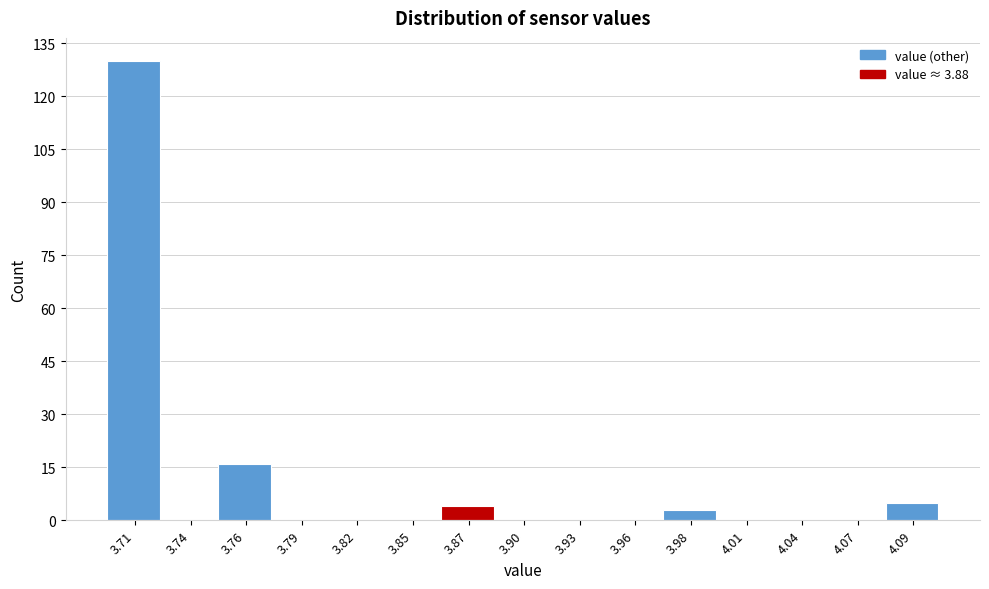

Reading left to right, what are all the values shown in this chart?

3.71=130	3.74=0	3.76=16	3.79=0	3.82=0	3.85=0	3.87=4	3.90=0	3.93=0	3.96=0	3.98=3	4.01=0	4.04=0	4.07=0	4.09=5